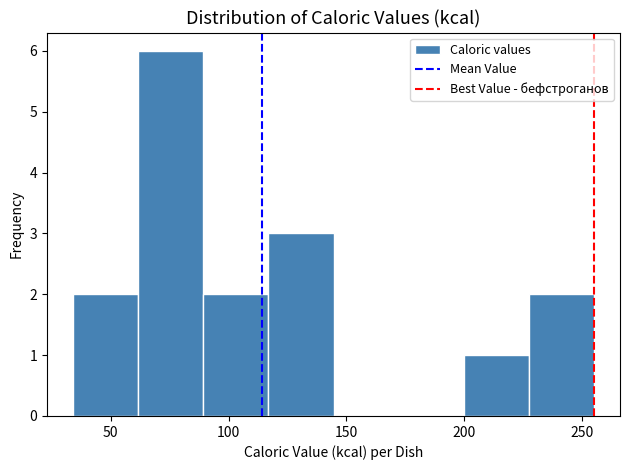

Reading left to right, transcribe this chart: for each bar, give the range it covers on the x-axis and its height. Neither the bar edges nor the heights are printed on the chart, so give them approximately, as read against the axes.

35 to 60: 2
60 to 90: 6
90 to 115: 2
115 to 145: 3
145 to 170: 0
170 to 200: 0
200 to 225: 1
225 to 255: 2